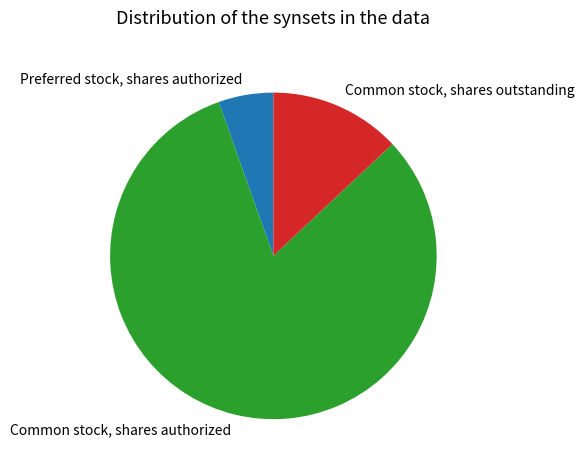

Which slice is the largest?

Common stock, shares authorized